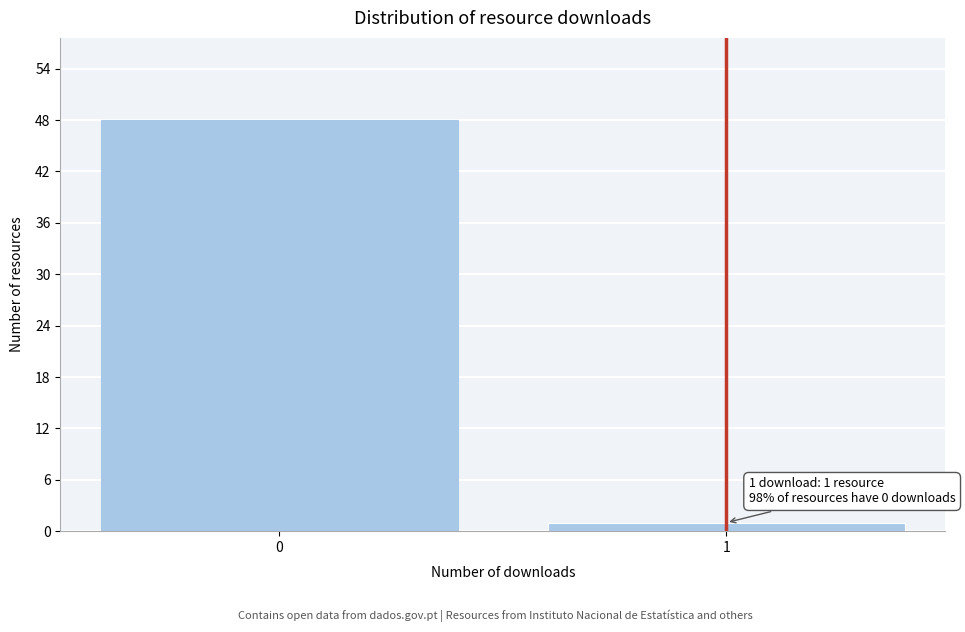

Reading left to right, extract all data points from this chart.

48	1